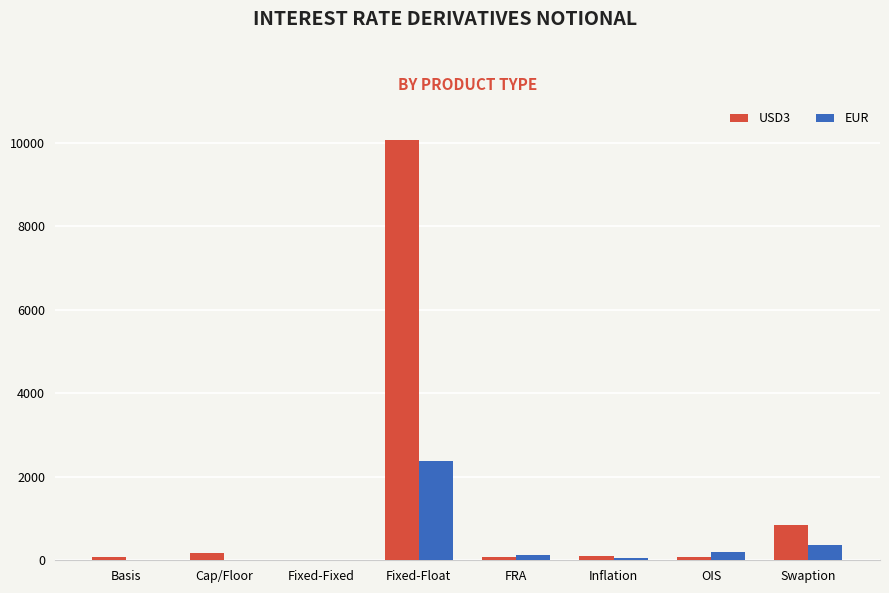

Which series has the largest total across all categories?

USD3